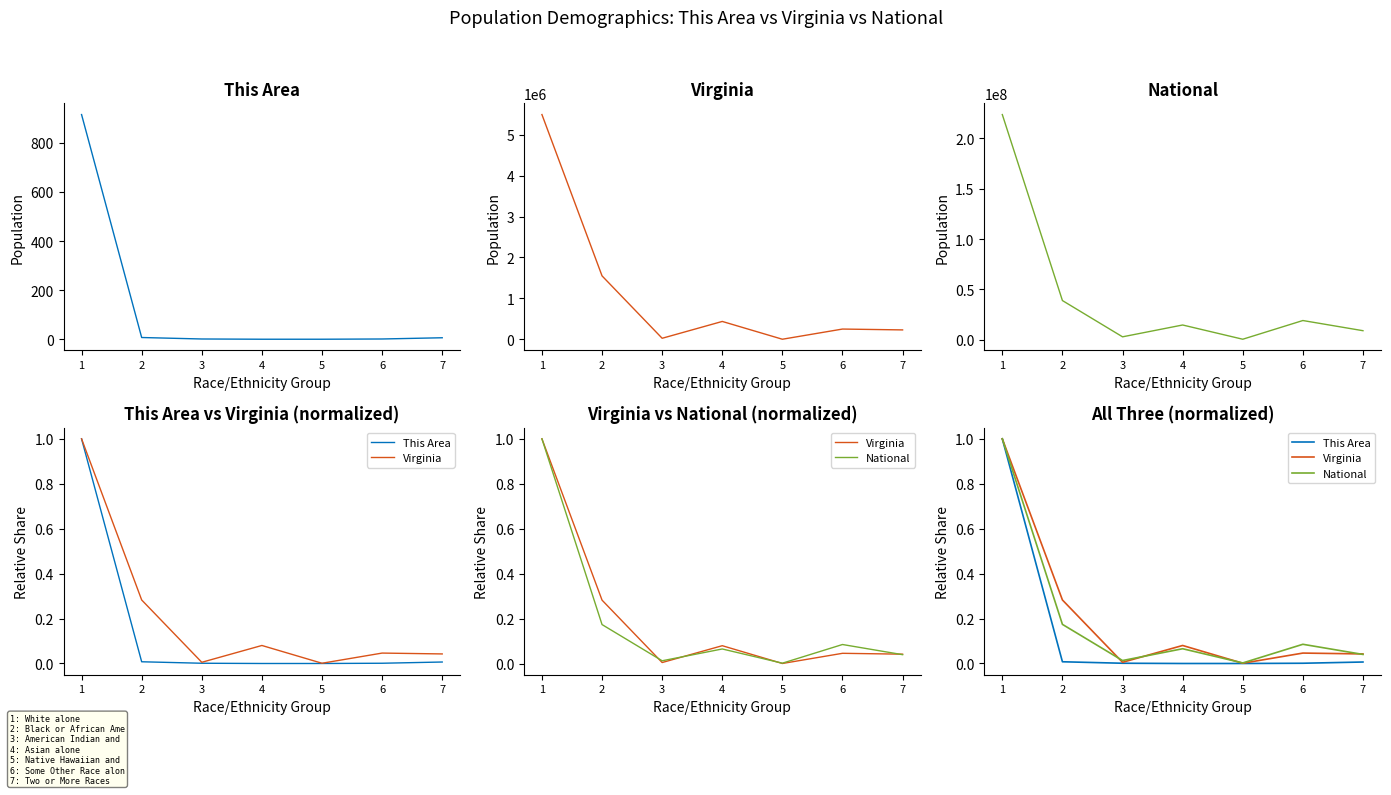

What is the sum of the National values at 6 and 2?

0.3